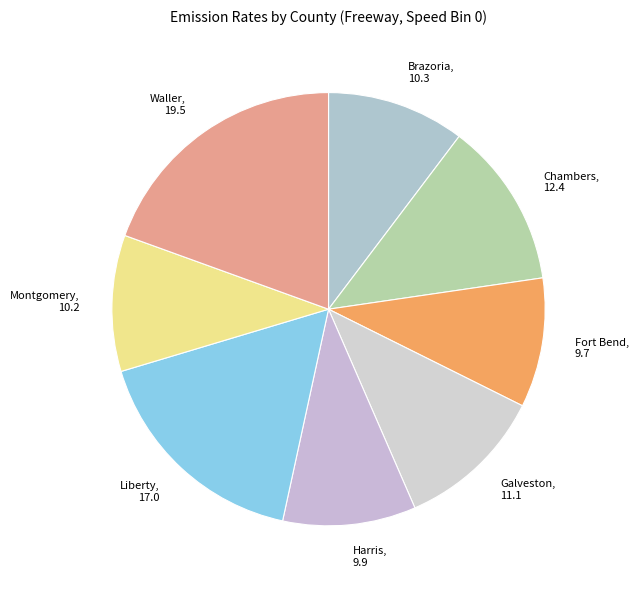

Do Chambers and Brazoria together represent more than half of the pie?

No